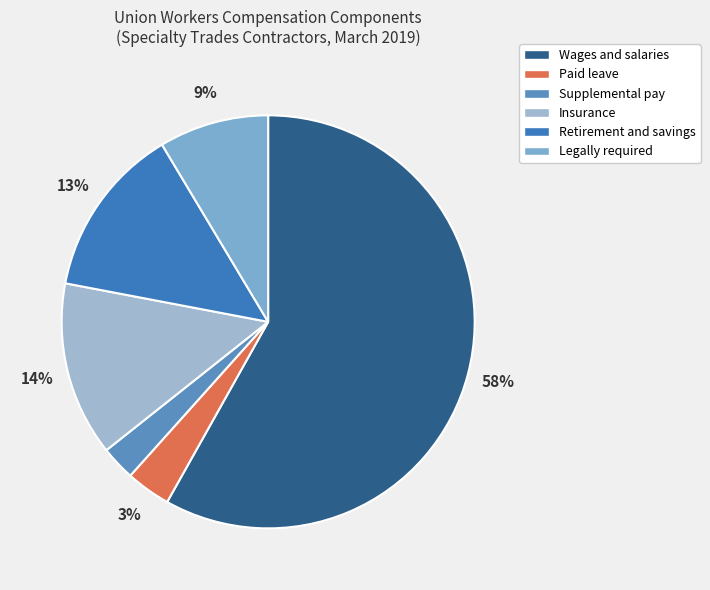

Do Retirement and savings and Supplemental pay together represent more than half of the pie?

No